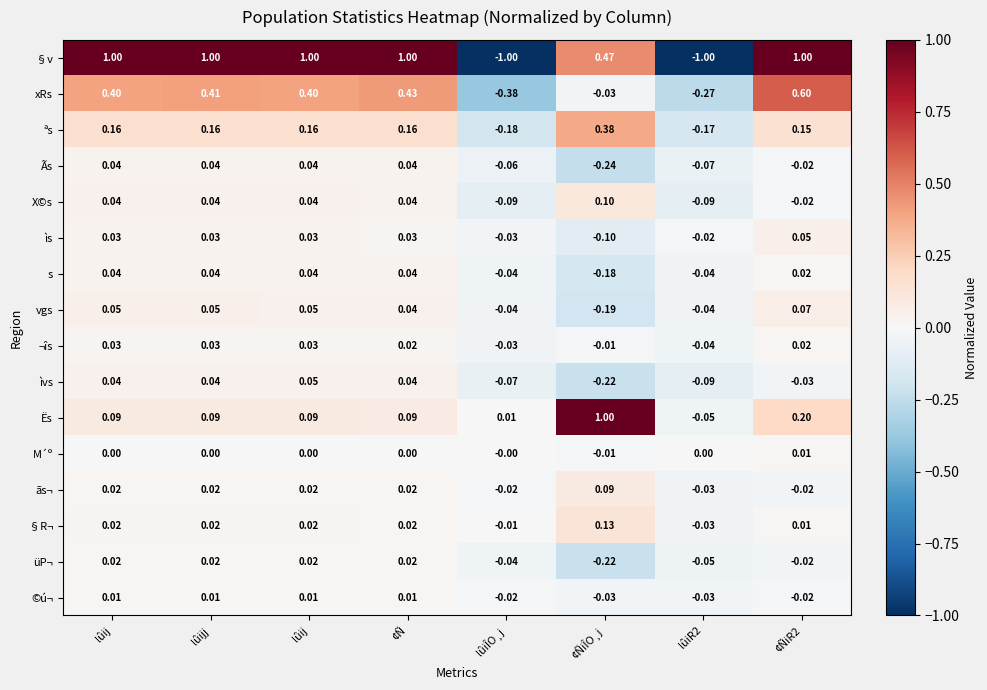

Reading left to right, list all the values displayed in this chart.

§v: lûij=1.0	lûijj=1.0	lûij=1.0	¢Ñ=1.0	lûiÎO¸j=-1.0	¢ÑiÎO¸j=0.5	lûiR2=-1.0	¢ÑiR2=1.0
xRs: lûij=0.4	lûijj=0.4	lûij=0.4	¢Ñ=0.4	lûiÎO¸j=-0.4	¢ÑiÎO¸j=-0.0	lûiR2=-0.3	¢ÑiR2=0.6
ªs: lûij=0.2	lûijj=0.2	lûij=0.2	¢Ñ=0.2	lûiÎO¸j=-0.2	¢ÑiÎO¸j=0.4	lûiR2=-0.2	¢ÑiR2=0.1
Ãs: lûij=0.0	lûijj=0.0	lûij=0.0	¢Ñ=0.0	lûiÎO¸j=-0.1	¢ÑiÎO¸j=-0.2	lûiR2=-0.1	¢ÑiR2=-0.0
X©s: lûij=0.0	lûijj=0.0	lûij=0.0	¢Ñ=0.0	lûiÎO¸j=-0.1	¢ÑiÎO¸j=0.1	lûiR2=-0.1	¢ÑiR2=-0.0
ìs: lûij=0.0	lûijj=0.0	lûij=0.0	¢Ñ=0.0	lûiÎO¸j=-0.0	¢ÑiÎO¸j=-0.1	lûiR2=-0.0	¢ÑiR2=0.1
s: lûij=0.0	lûijj=0.0	lûij=0.0	¢Ñ=0.0	lûiÎO¸j=-0.0	¢ÑiÎO¸j=-0.2	lûiR2=-0.0	¢ÑiR2=0.0
vgs: lûij=0.1	lûijj=0.1	lûij=0.1	¢Ñ=0.0	lûiÎO¸j=-0.0	¢ÑiÎO¸j=-0.2	lûiR2=-0.0	¢ÑiR2=0.1
¬îs: lûij=0.0	lûijj=0.0	lûij=0.0	¢Ñ=0.0	lûiÎO¸j=-0.0	¢ÑiÎO¸j=-0.0	lûiR2=-0.0	¢ÑiR2=0.0
ìvs: lûij=0.0	lûijj=0.0	lûij=0.1	¢Ñ=0.0	lûiÎO¸j=-0.1	¢ÑiÎO¸j=-0.2	lûiR2=-0.1	¢ÑiR2=-0.0
Ës: lûij=0.1	lûijj=0.1	lûij=0.1	¢Ñ=0.1	lûiÎO¸j=0.0	¢ÑiÎO¸j=1.0	lûiR2=-0.1	¢ÑiR2=0.2
M´º: lûij=0.0	lûijj=0.0	lûij=0.0	¢Ñ=0.0	lûiÎO¸j=-0.0	¢ÑiÎO¸j=-0.0	lûiR2=0.0	¢ÑiR2=0.0
ãs¬: lûij=0.0	lûijj=0.0	lûij=0.0	¢Ñ=0.0	lûiÎO¸j=-0.0	¢ÑiÎO¸j=0.1	lûiR2=-0.0	¢ÑiR2=-0.0
§R¬: lûij=0.0	lûijj=0.0	lûij=0.0	¢Ñ=0.0	lûiÎO¸j=-0.0	¢ÑiÎO¸j=0.1	lûiR2=-0.0	¢ÑiR2=0.0
üP¬: lûij=0.0	lûijj=0.0	lûij=0.0	¢Ñ=0.0	lûiÎO¸j=-0.0	¢ÑiÎO¸j=-0.2	lûiR2=-0.1	¢ÑiR2=-0.0
©ú¬: lûij=0.0	lûijj=0.0	lûij=0.0	¢Ñ=0.0	lûiÎO¸j=-0.0	¢ÑiÎO¸j=-0.0	lûiR2=-0.0	¢ÑiR2=-0.0